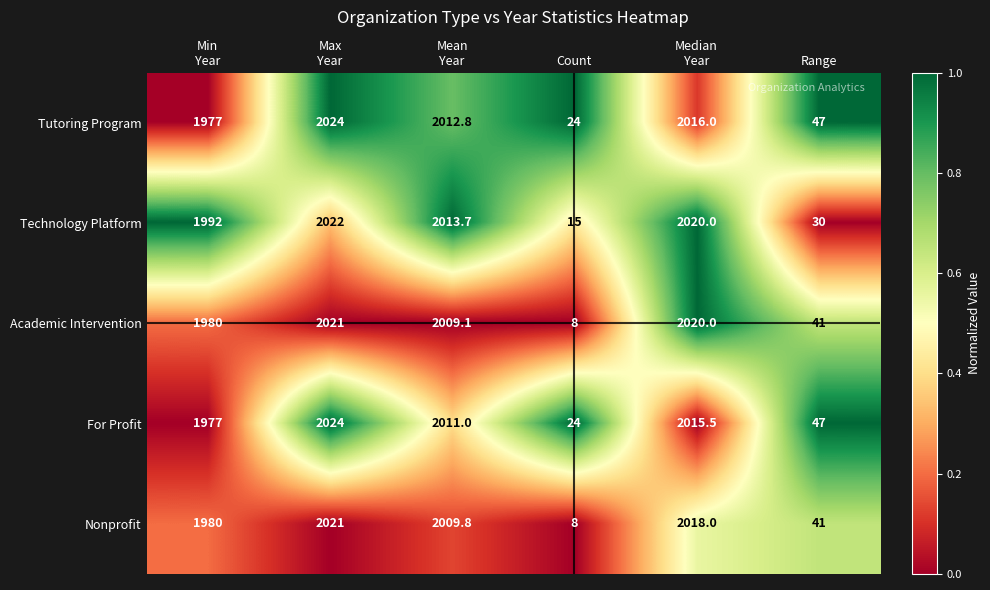

The value of Technology Platform at Count is 15.0. True or false?

True